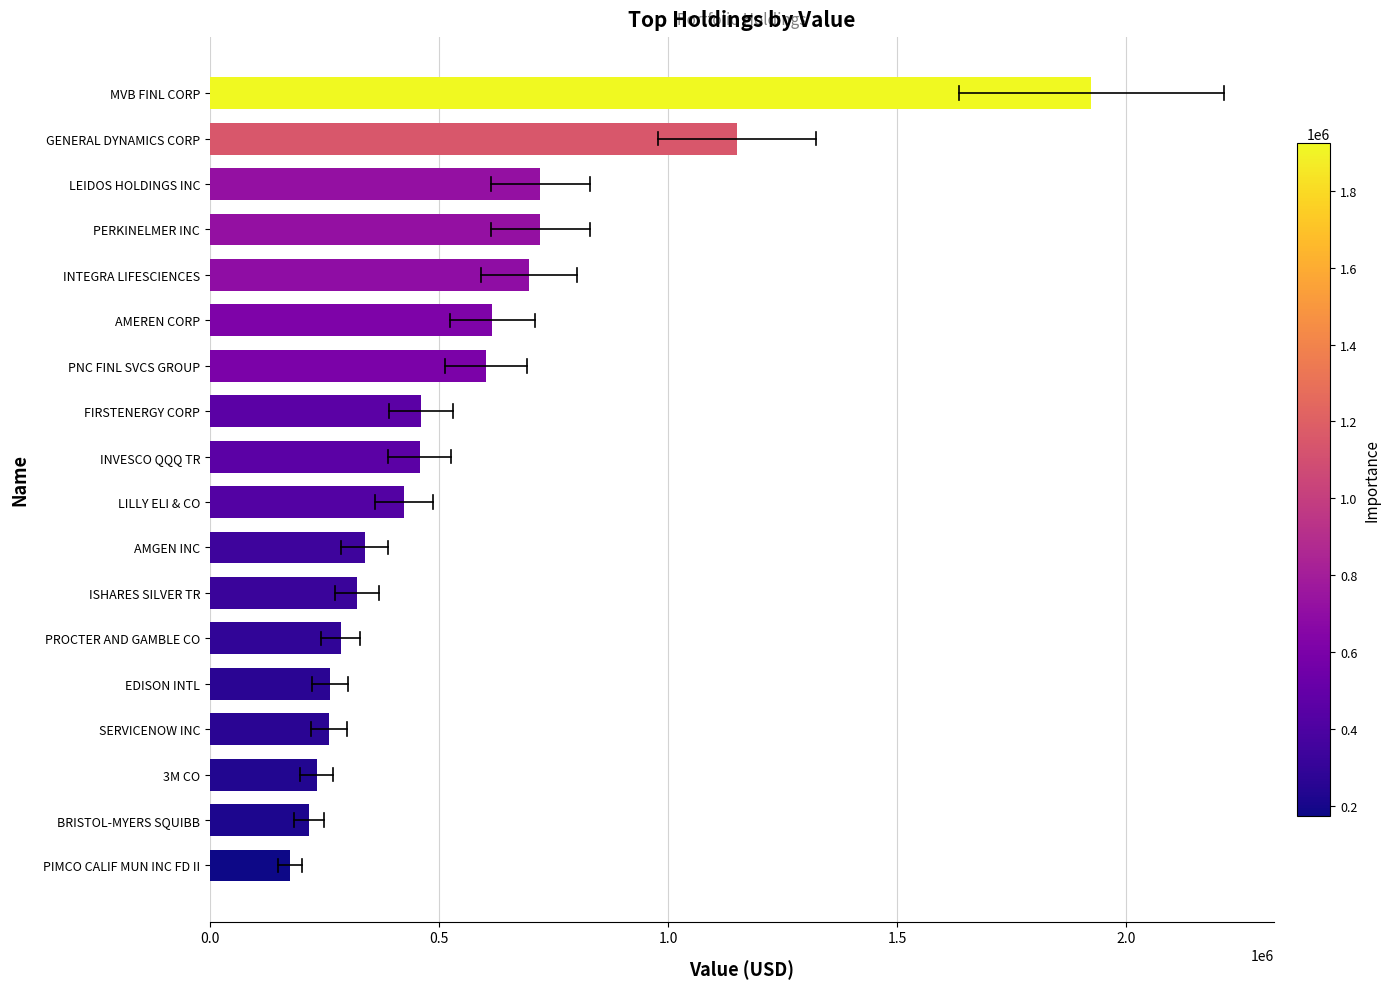

What is the difference between the second highest and minimum values?

976000